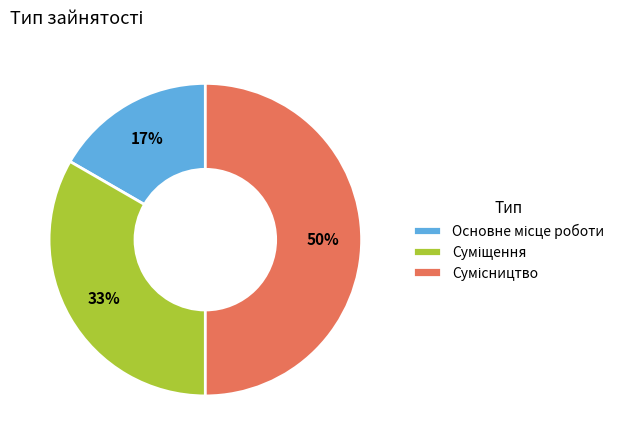

To the nearest percent, what is the difference between the largest and smallest slice percentages?

33%